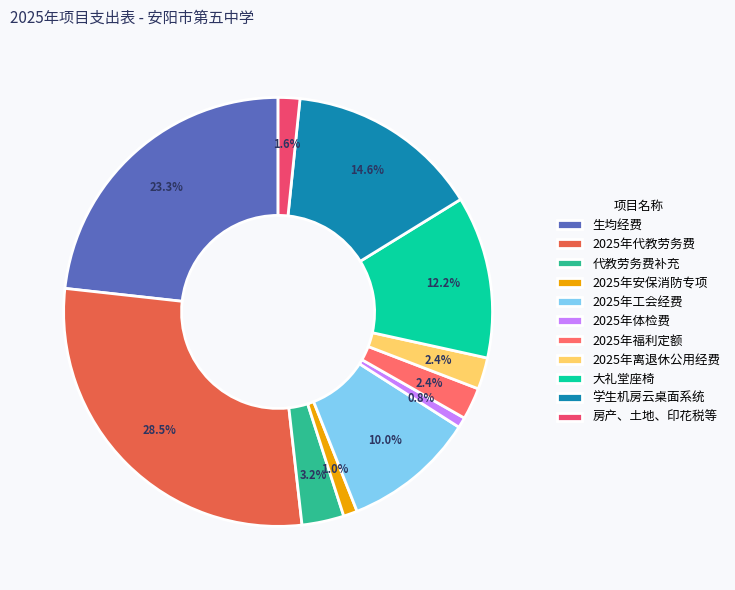

Count the number of slices in the pie.

11